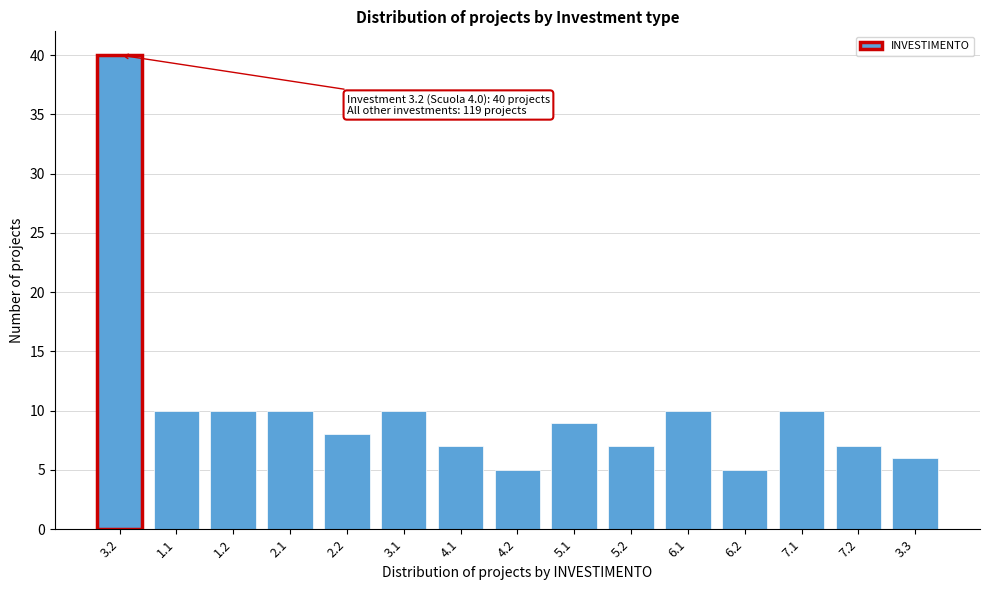

Reading left to right, extract all data points from this chart.

40	10	10	10	8	10	7	5	9	7	10	5	10	7	6